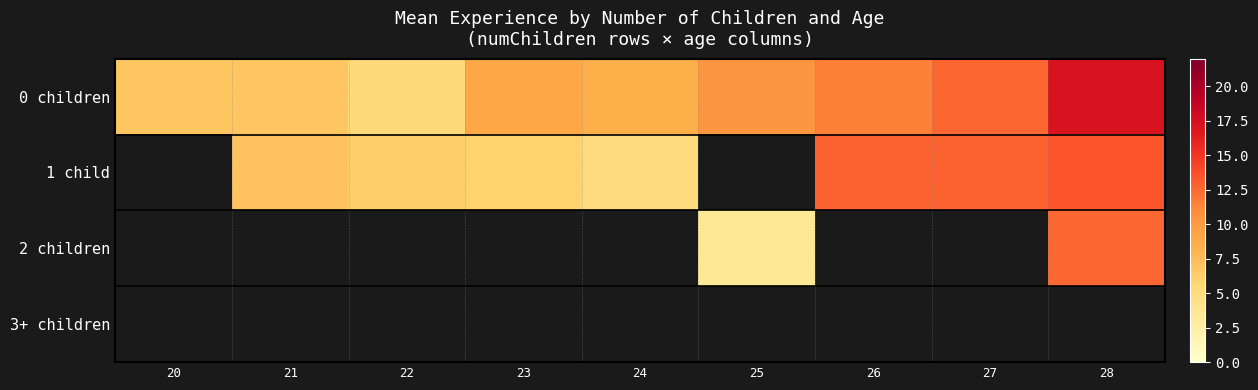

What is the difference between the highest and lowest values at 24?

3.4